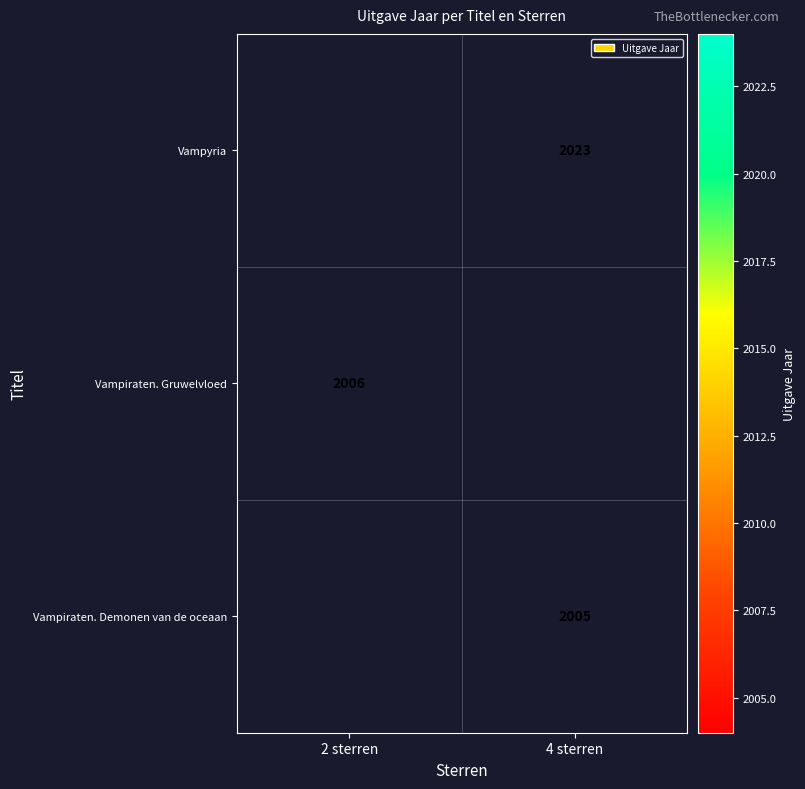

The value of Vampyria at 4 sterren is 3384. True or false?

False